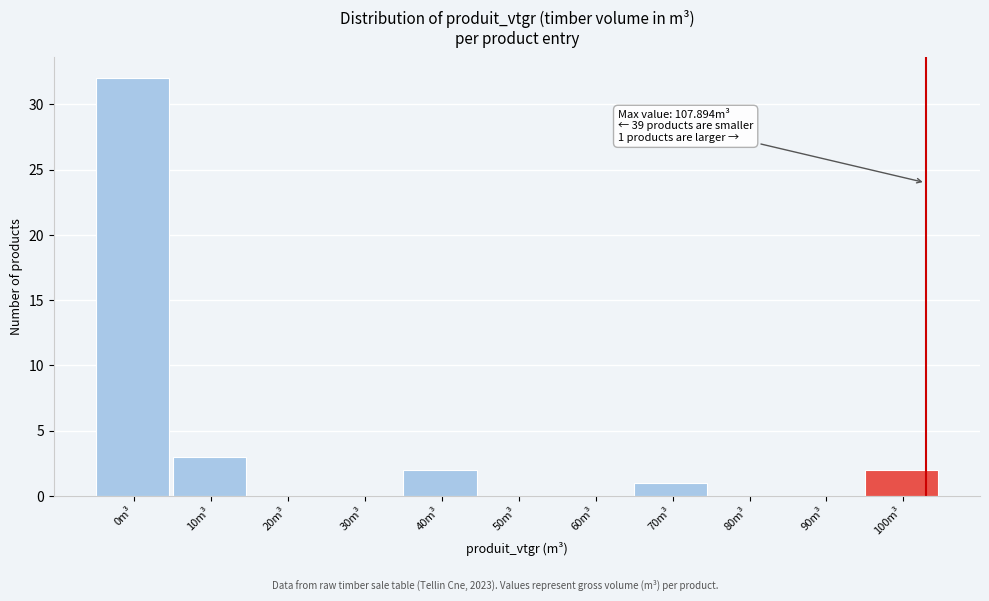

Reading left to right, extract all data points from this chart.

0m³=32	10m³=3	20m³=0	30m³=0	40m³=2	50m³=0	60m³=0	70m³=1	80m³=0	90m³=0	100m³=2